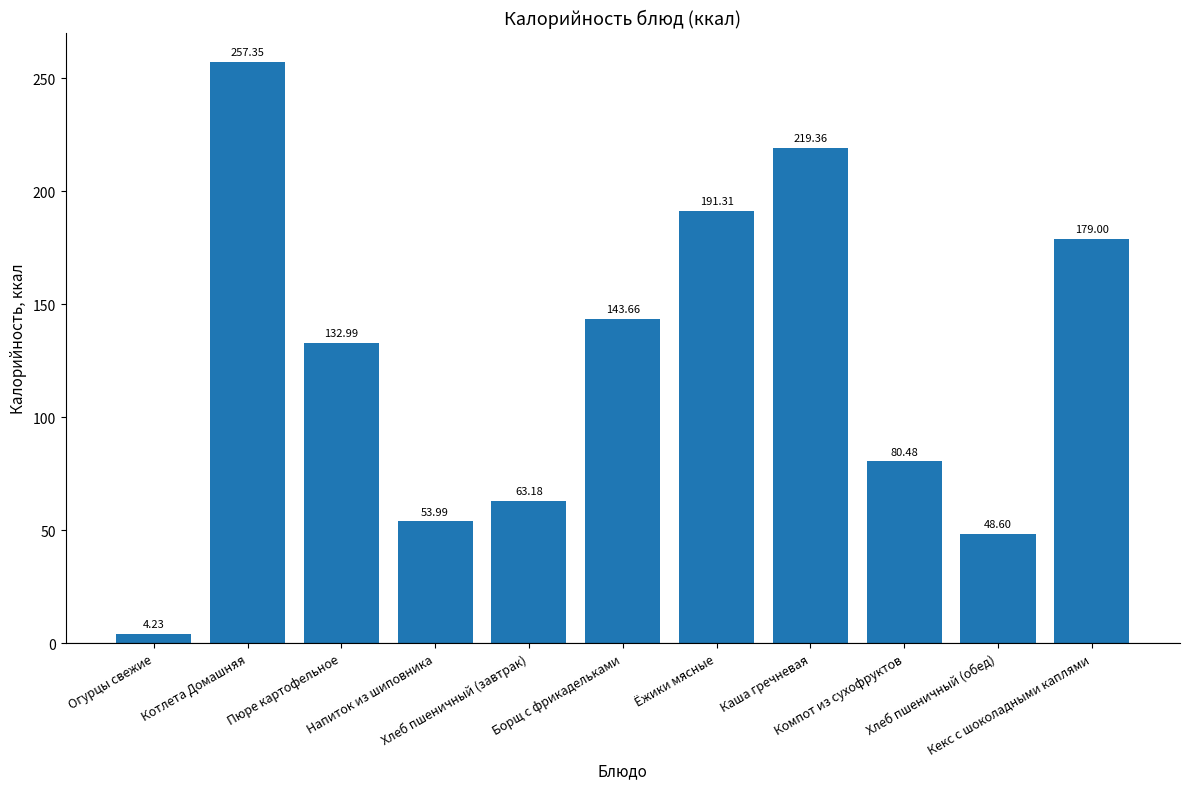

Rank the categories by value from highest to lowest.

Котлета Домашняя, Каша гречневая, Ёжики мясные, Кекс с шоколадными каплями, Борщ с фрикадельками, Пюре картофельное, Компот из сухофруктов, Хлеб пшеничный (завтрак), Напиток из шиповника, Хлеб пшеничный (обед), Огурцы свежие